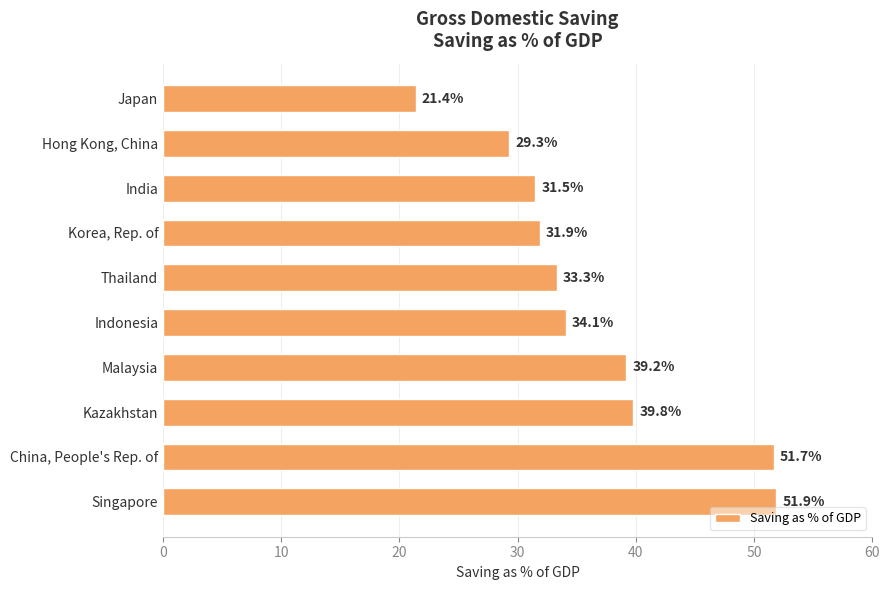

What is the average value?

36.4